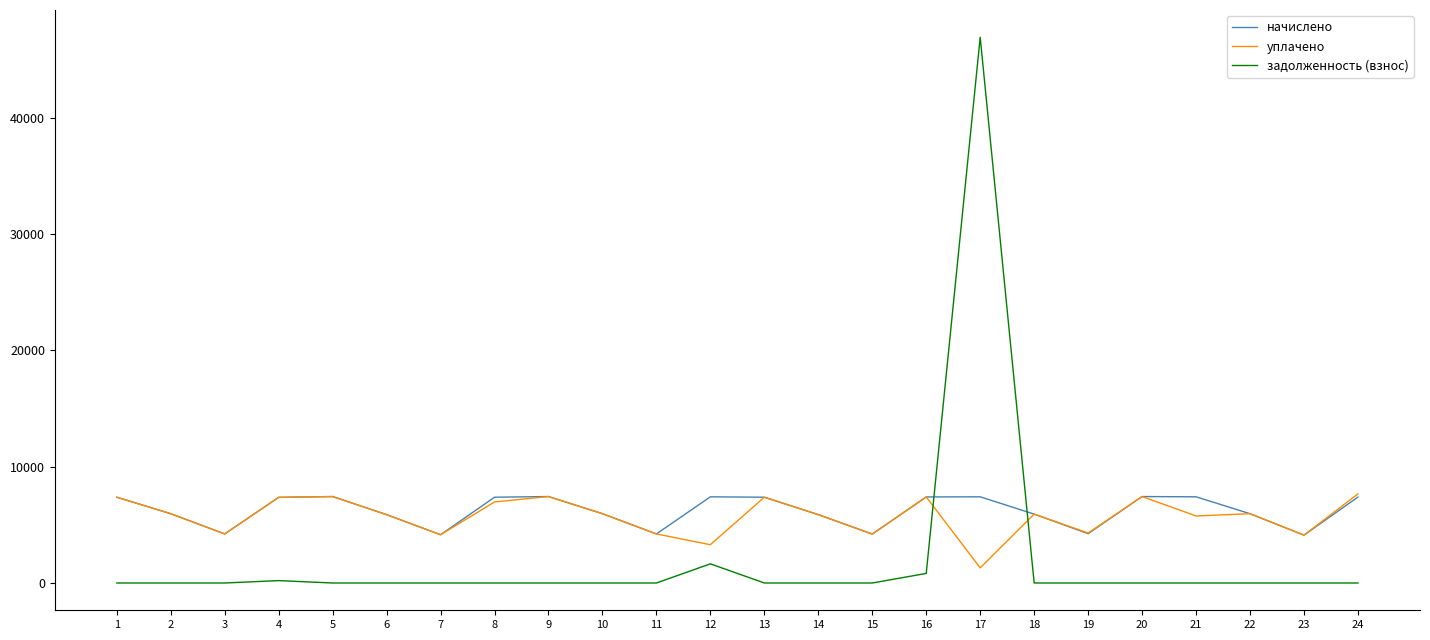

At how many categories does at least one series exceed 2052?

24